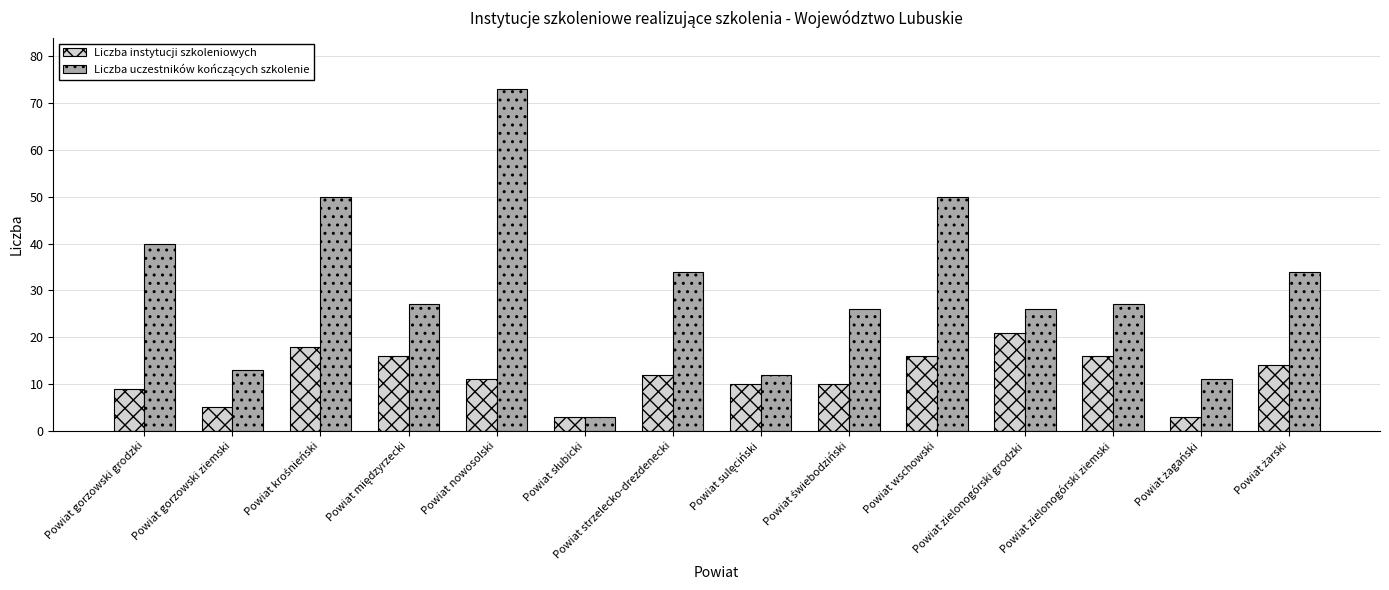

What is the smallest value displayed?

3